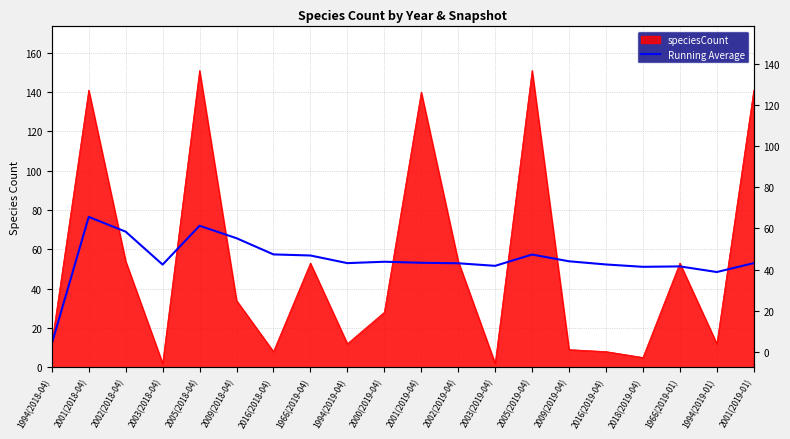

At which label is the value closest to 44?

1994(2019-01)